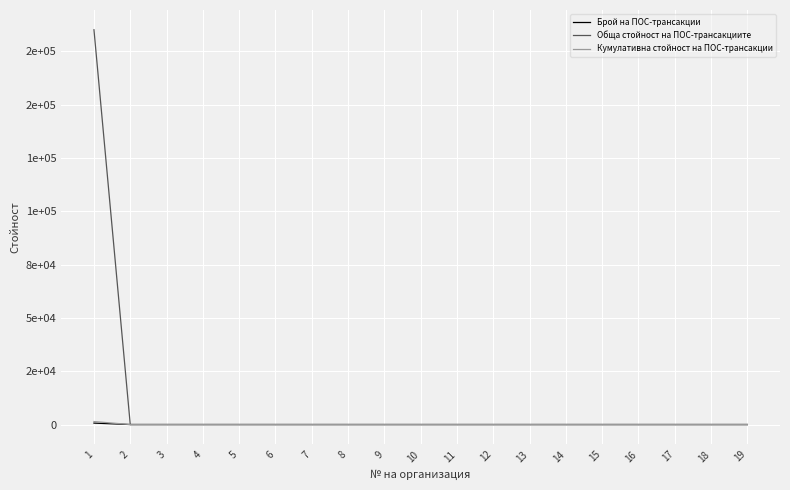

Reading left to right, transcribe all the data shown in this chart.

Брой на ПОС-трансакции: 1=674	2=0	3=0	4=0	5=0	6=0	7=0	8=0	9=0	10=0	11=0	12=0	13=0	14=0	15=0	16=0	17=0	18=0	19=0
Обща стойност на ПОС-трансакциите: 1=185071	2=0	3=0	4=0	5=0	6=0	7=0	8=0	9=0	10=0	11=0	12=0	13=0	14=0	15=0	16=0	17=0	18=0	19=0
Кумулативна стойност на ПОС-трансакции: 1=1402	2=0	3=0	4=0	5=0	6=0	7=0	8=0	9=0	10=0	11=0	12=0	13=0	14=0	15=0	16=0	17=0	18=0	19=0